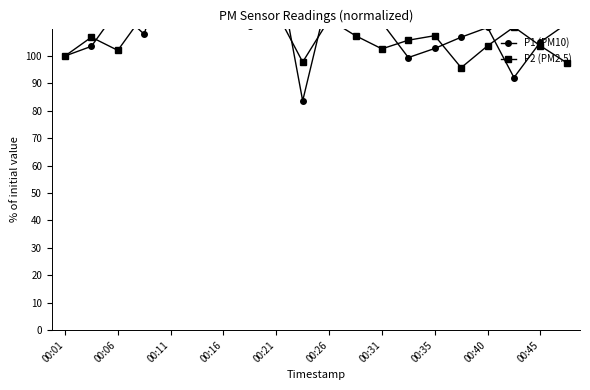

How many times do P1 (PM10) and P2 (PM2.5) cross each other?

13